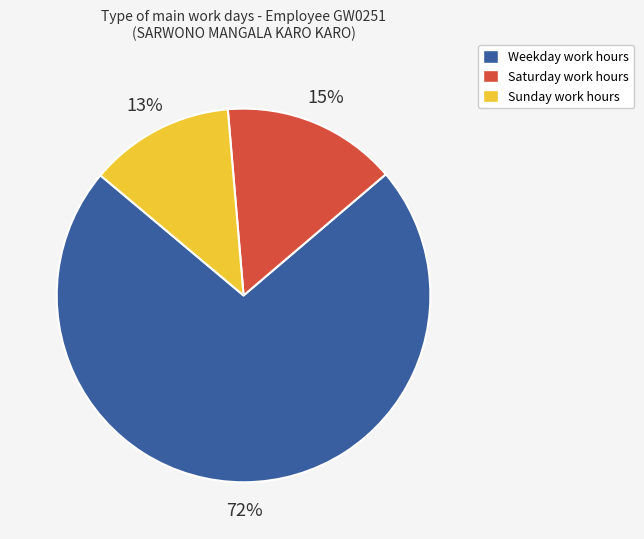

What is the smallest slice in the pie chart?

Sunday work hours